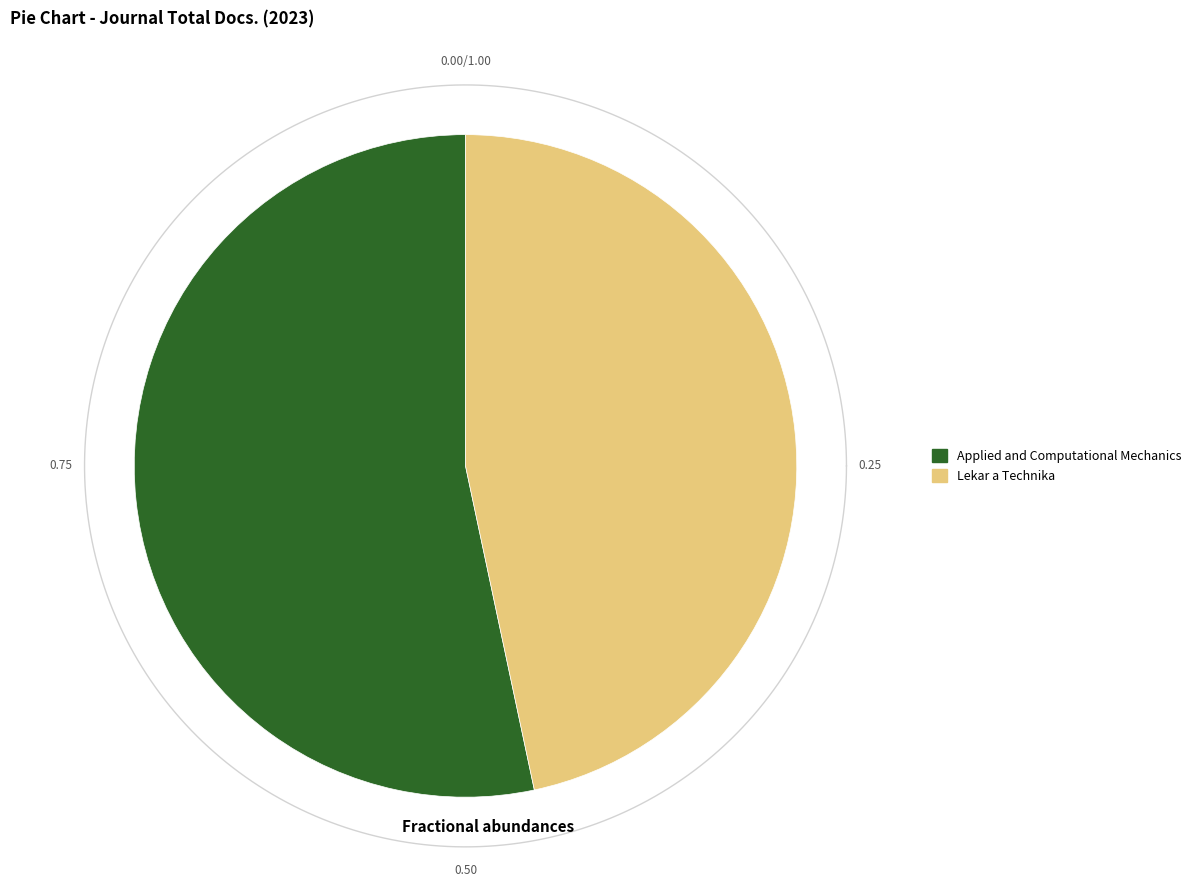

What is the total percentage of Applied and Computational Mechanics and Lekar a Technika?

100.0%